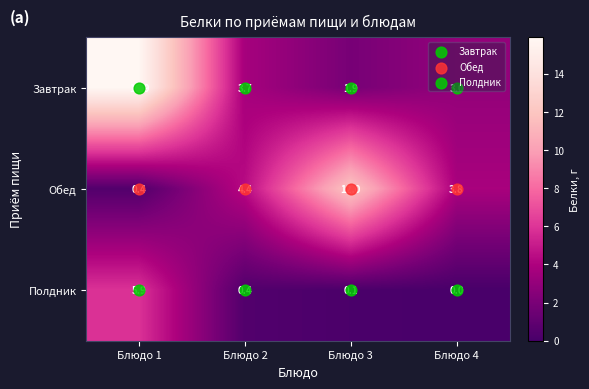

At which label does Обед first exceed 4?

Блюдо 2